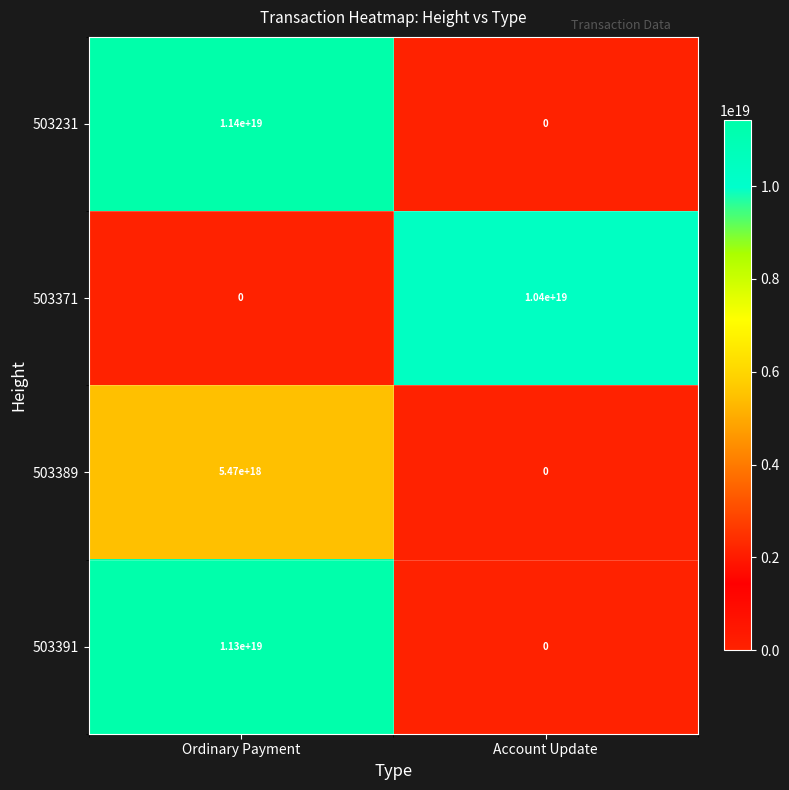

At which label is 503371 closest to 5200000000000000000?

Ordinary Payment